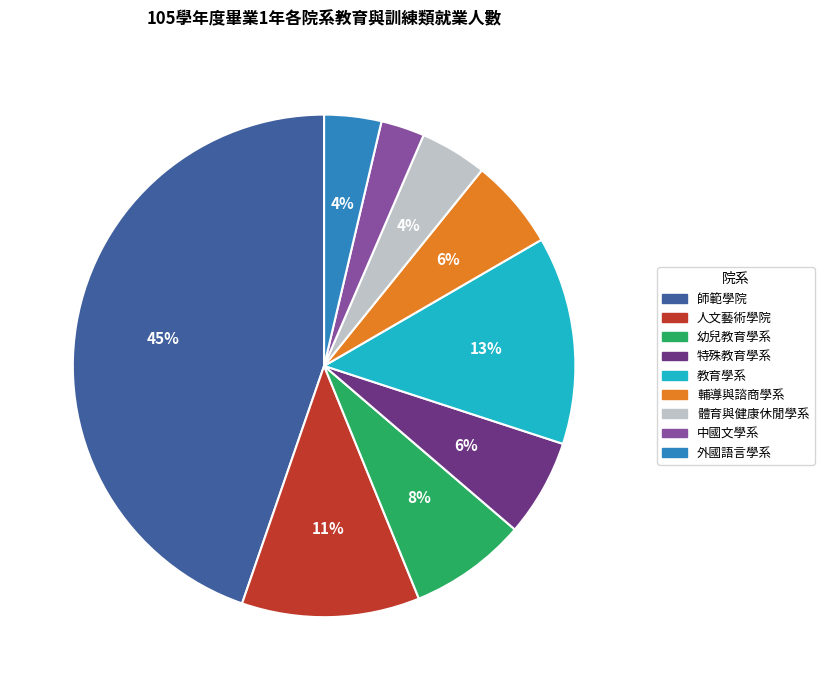

Approximately how many times larger is the value at 外國語言學系 compared to 中國文學系?

1.3